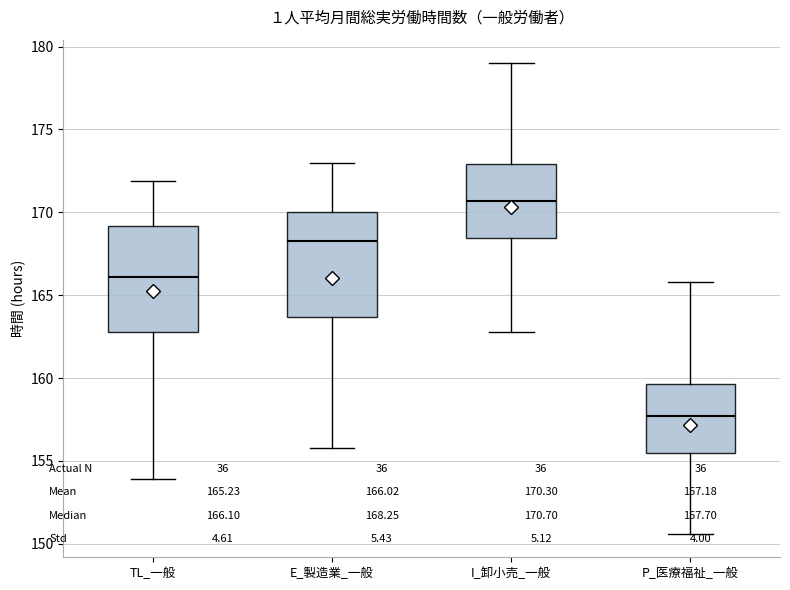

Which box has the highest median line?

I_卸小売_一般